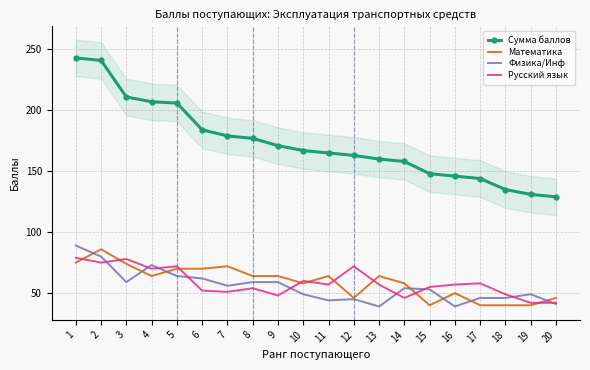

True or false: Физика/Инф and Сумма баллов cross at least once.

False